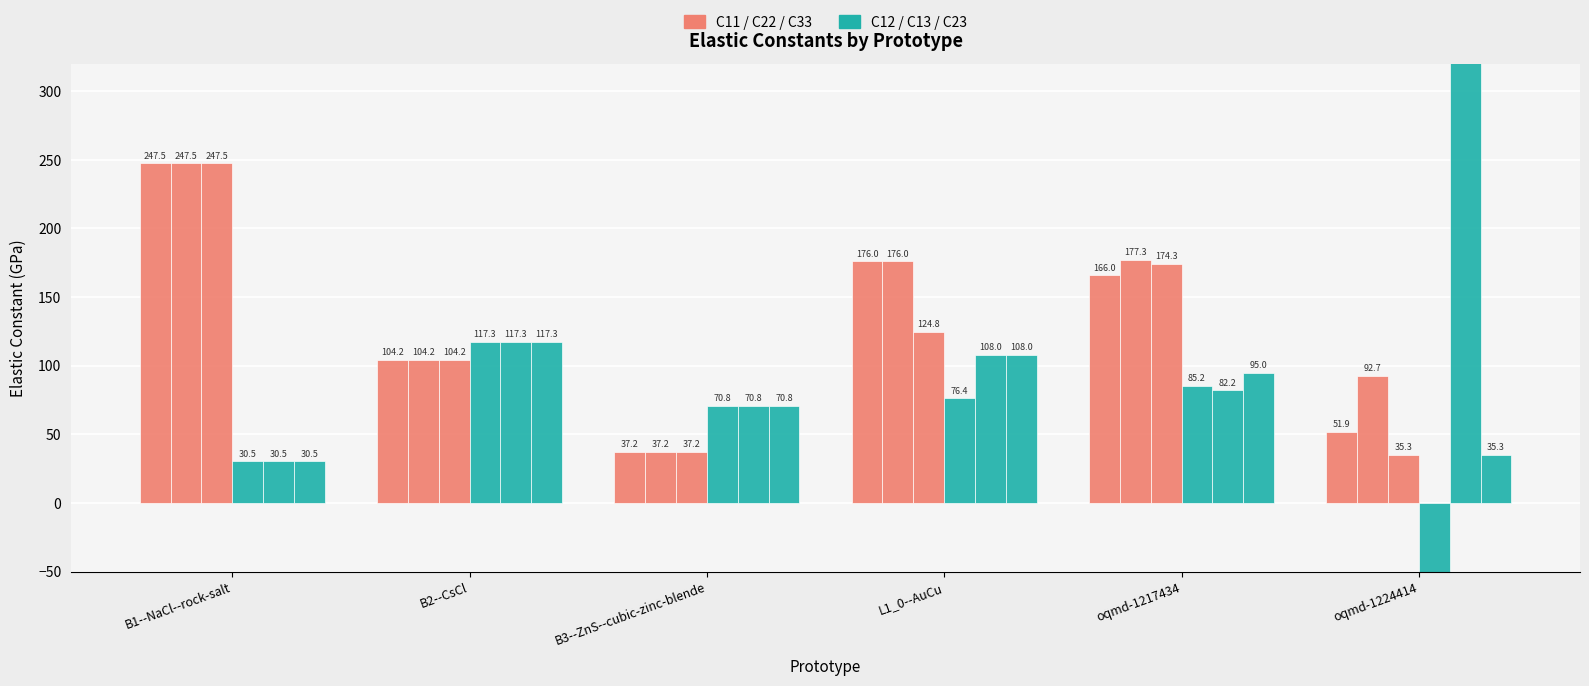

Which category has the lowest value across all series?

oqmd-1224414